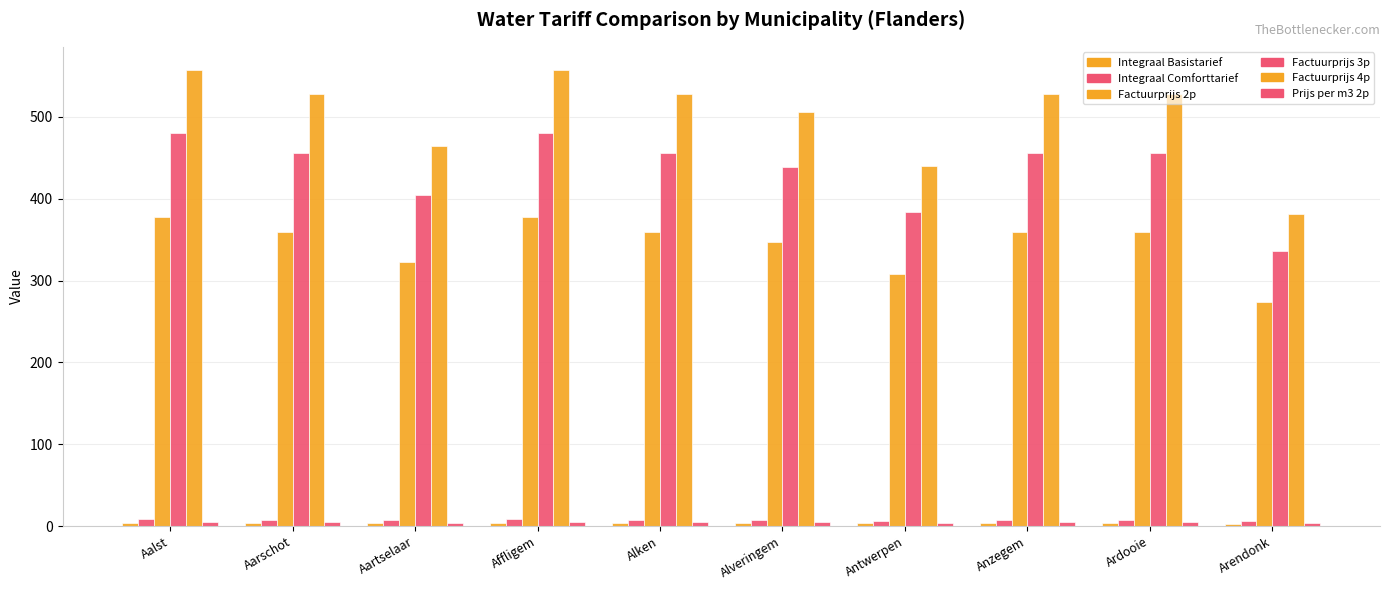

What is the sum of all Factuurprijs 4p values?

5020.1